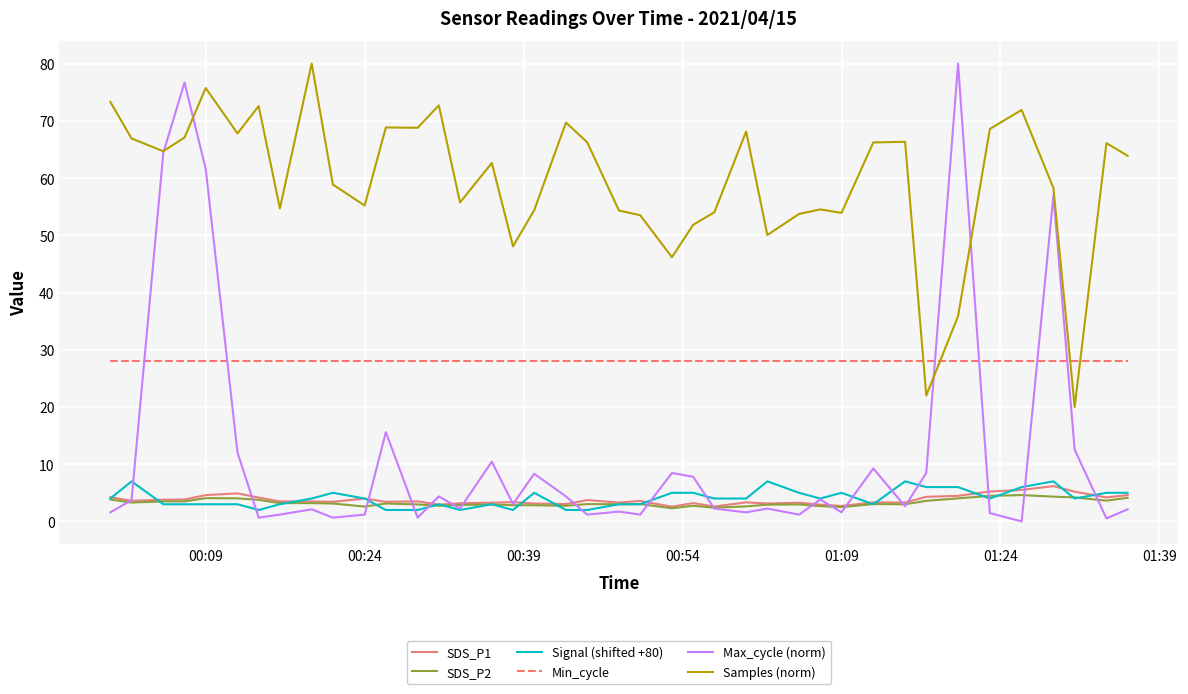

Which series has the widest spread of values?

Max_cycle (norm)